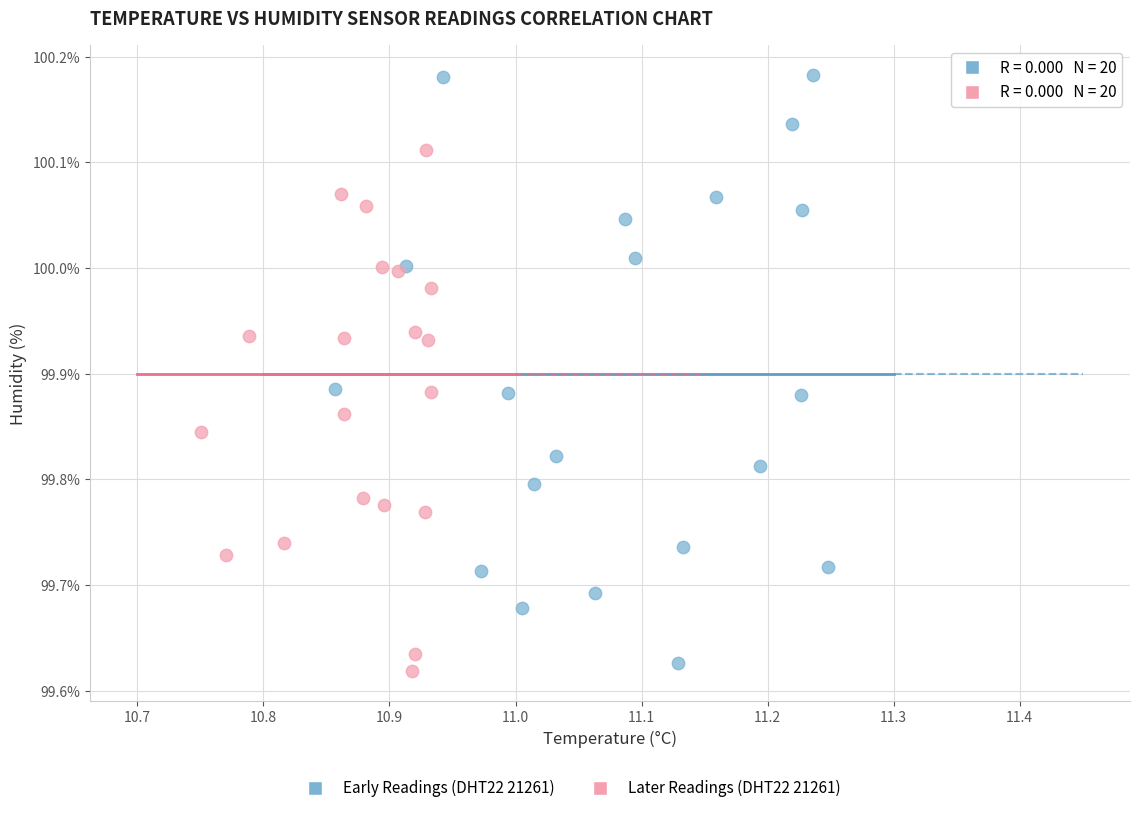

Which series has the widest spread of Y values?

Early Readings (DHT22 21261)